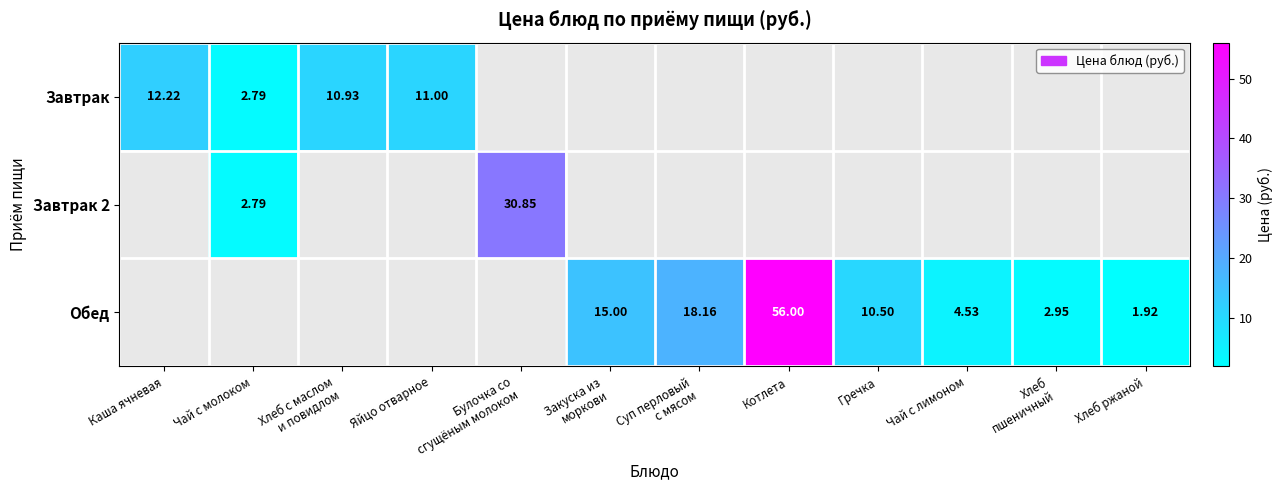

Is the value of Завтрак 2 at Закуска из моркови greater than the value of Обед at Хлеб с маслом и повидлом?

No